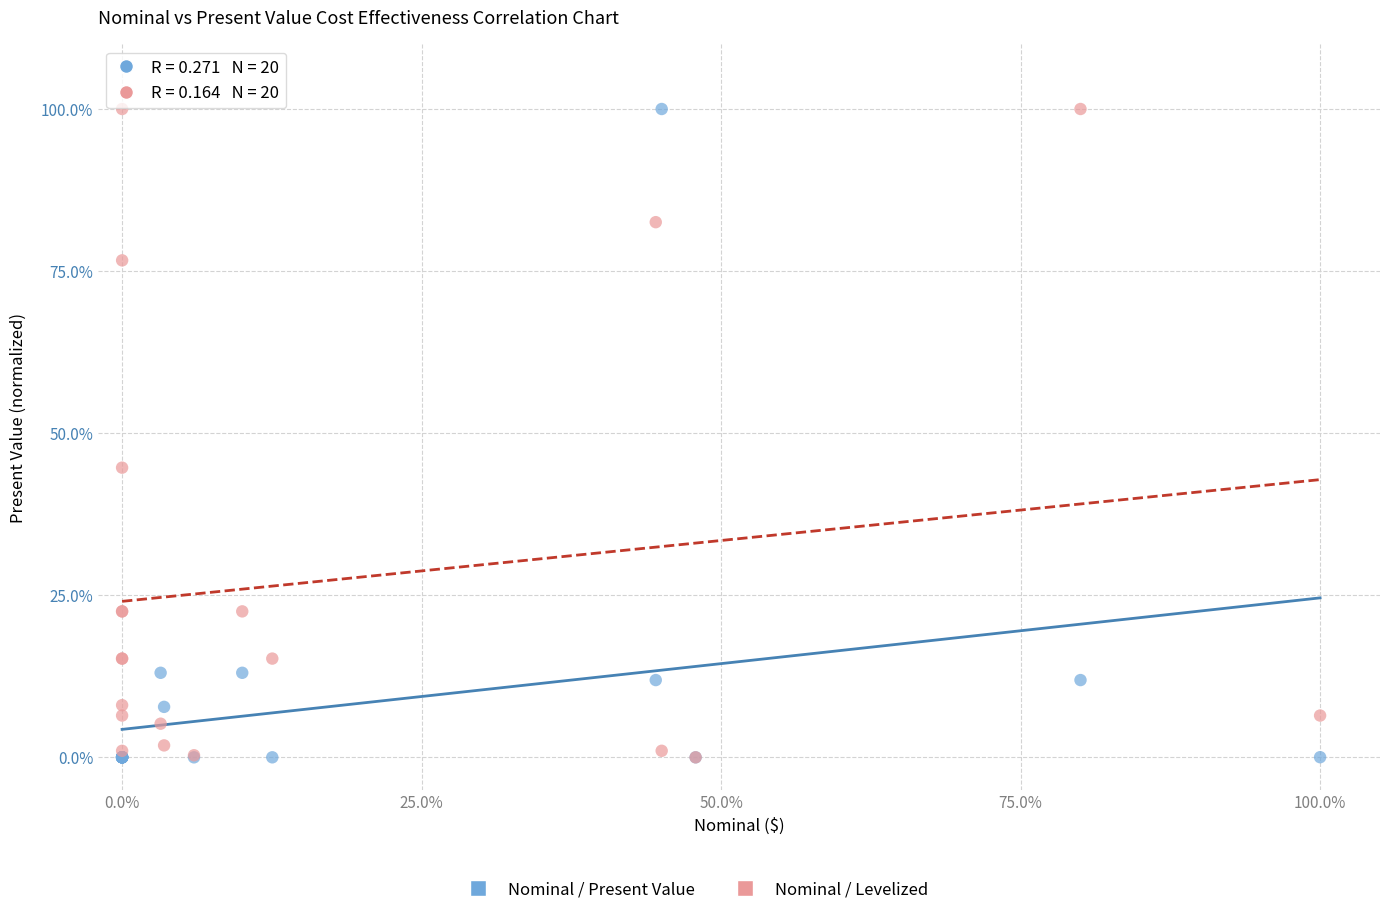

In the Nominal / Levelized series, what Y value is closest to 50?

44.7